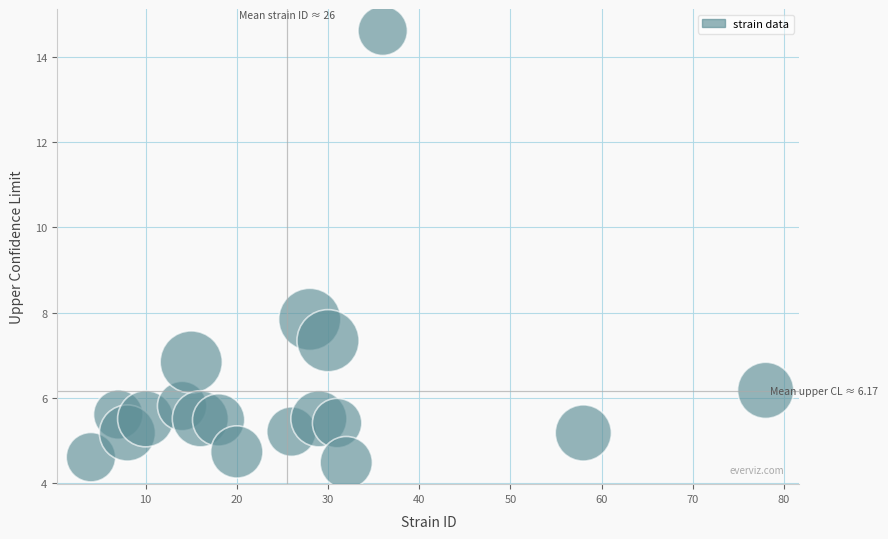

What is the range of X values (max minus min)?

74.0